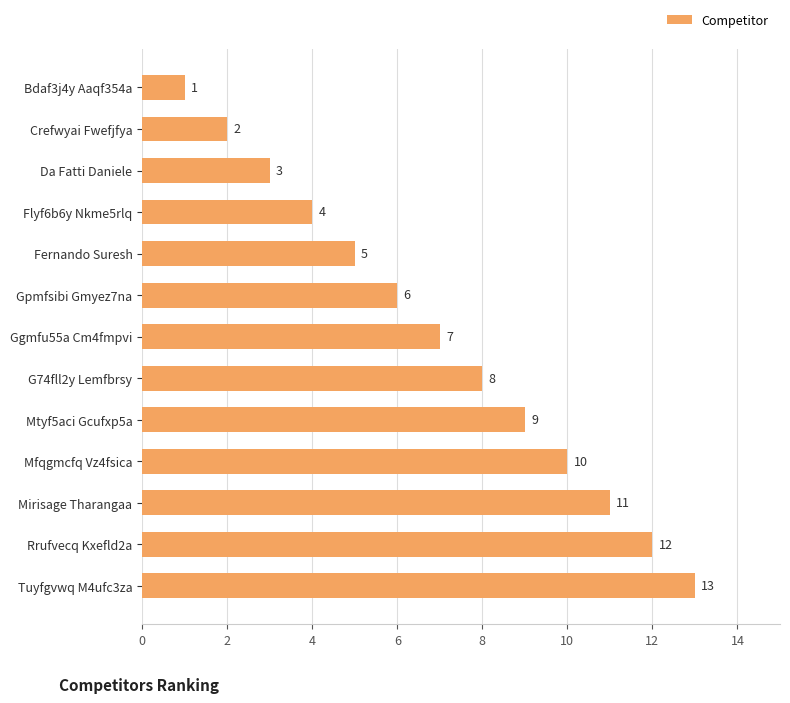

List the labels in order of value, smallest first.

Bdaf3j4y Aaqf354a, Crefwyai Fwefjfya, Da Fatti Daniele, Flyf6b6y Nkme5rlq, Fernando Suresh, Gpmfsibi Gmyez7na, Ggmfu55a Cm4fmpvi, G74fll2y Lemfbrsy, Mtyf5aci Gcufxp5a, Mfqgmcfq Vz4fsica, Mirisage Tharangaa, Rrufvecq Kxefld2a, Tuyfgvwq M4ufc3za